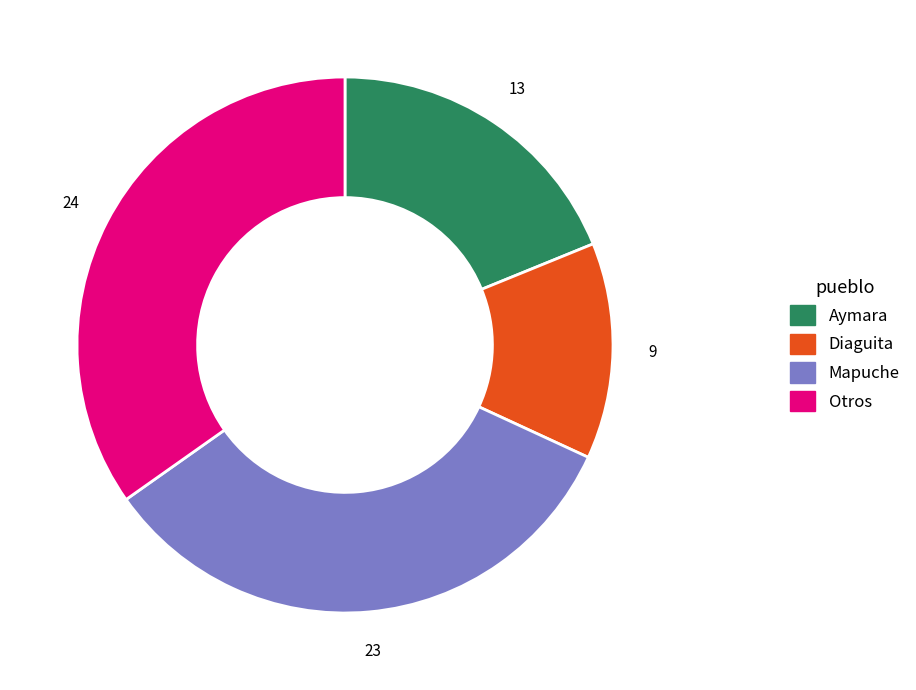

How many slices are in this pie chart?

4